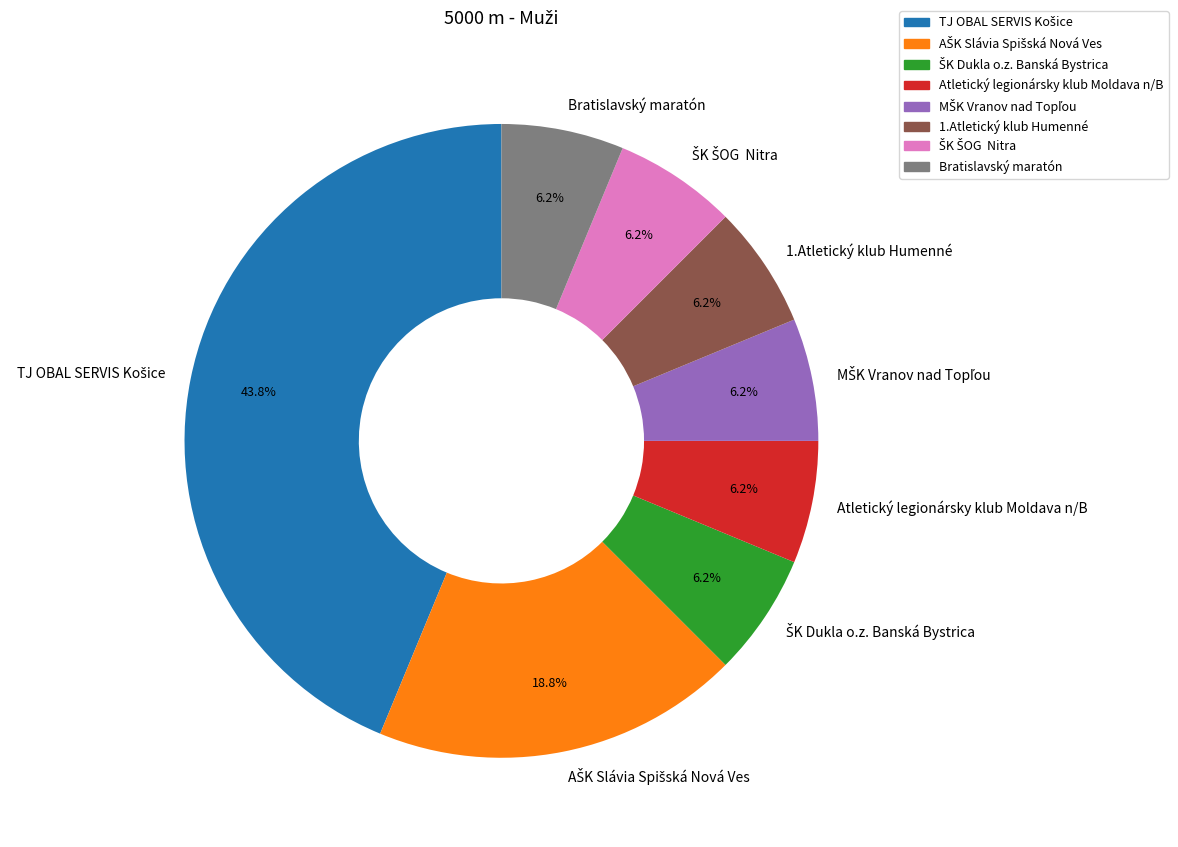

Is there any slice that represents more than half of the pie?

No